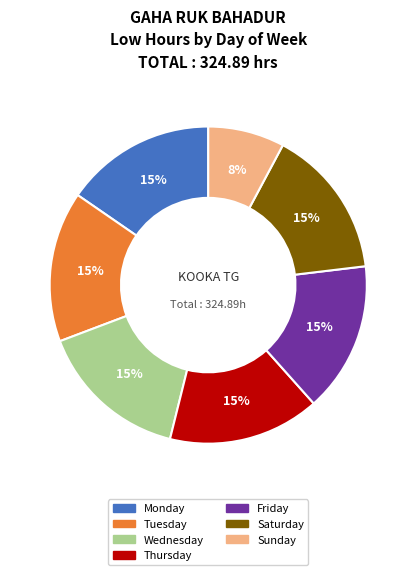

What is the ratio of the value at Thursday to the value at Tuesday?

1.0